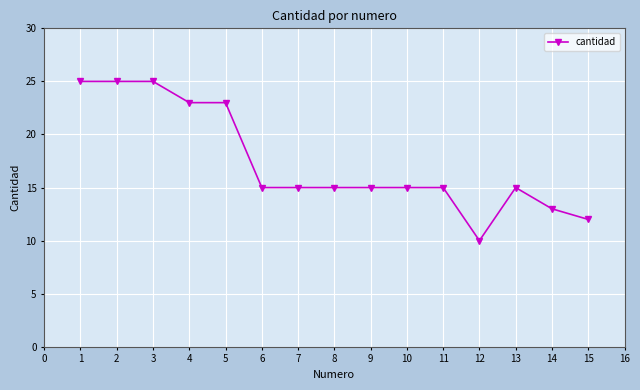

True or false: there are more than 0 points higher than both neighbors.

True